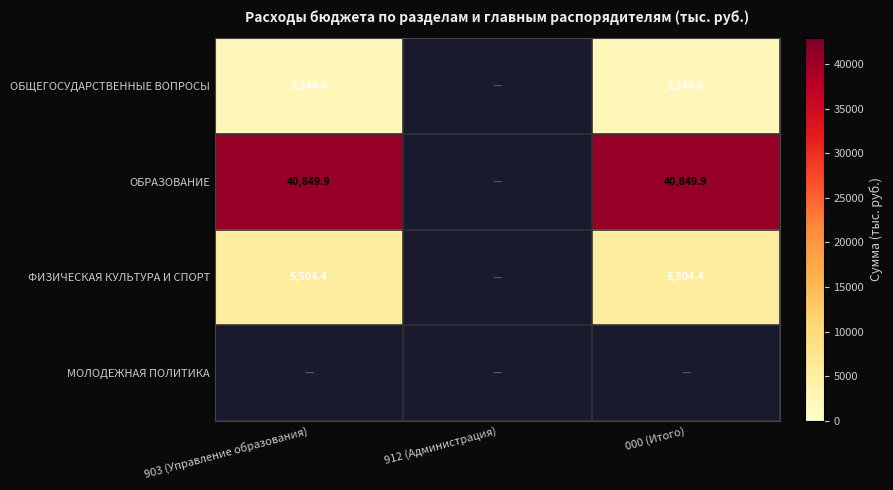

What is the sum of the ОБЩЕГОСУДАРСТВЕННЫЕ ВОПРОСЫ values at 000 (Итого) and 903 (Управление образования)?

4489.2